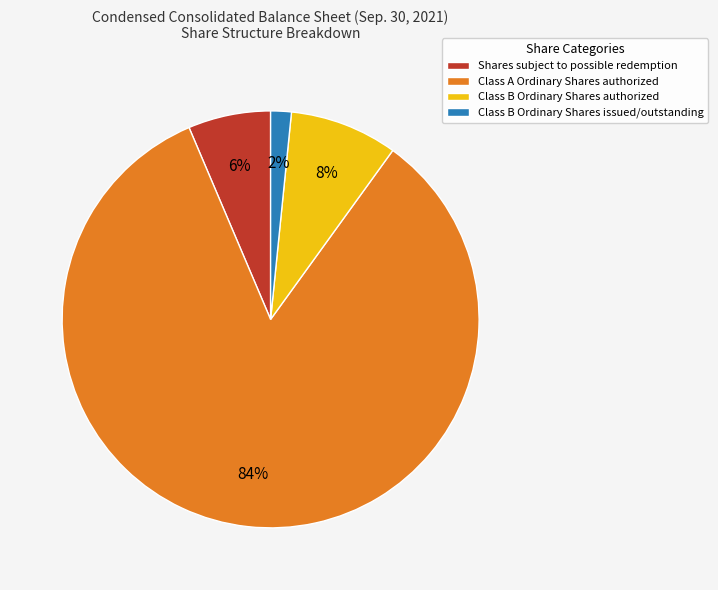

Does any single category account for the majority?

Yes